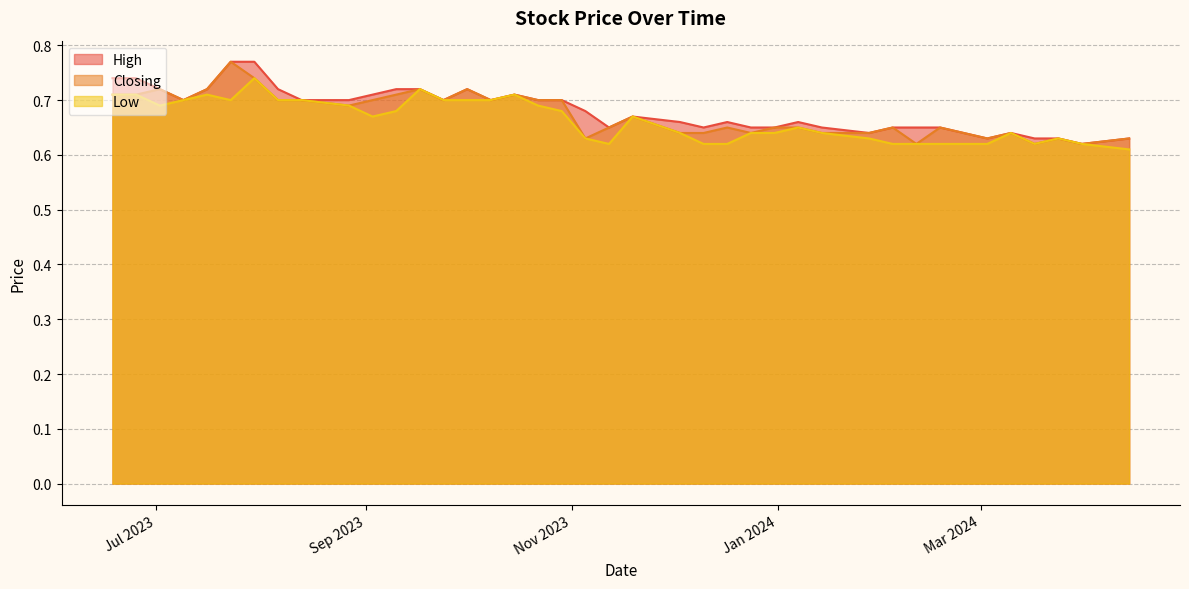

What are all the series names shown in the legend?

High, Closing, Low